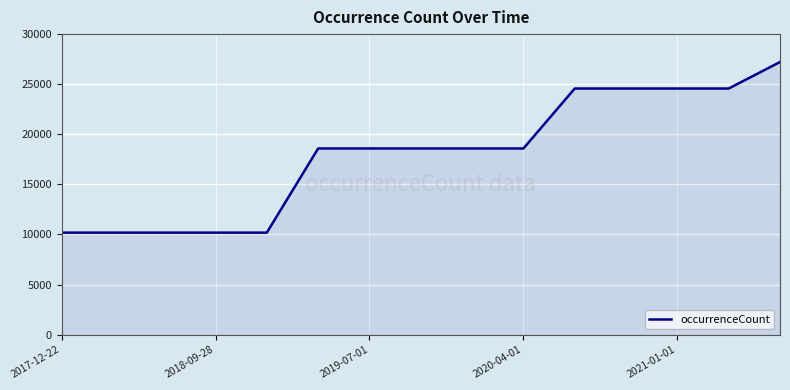

What is the difference between the second highest and second lowest values?

14384